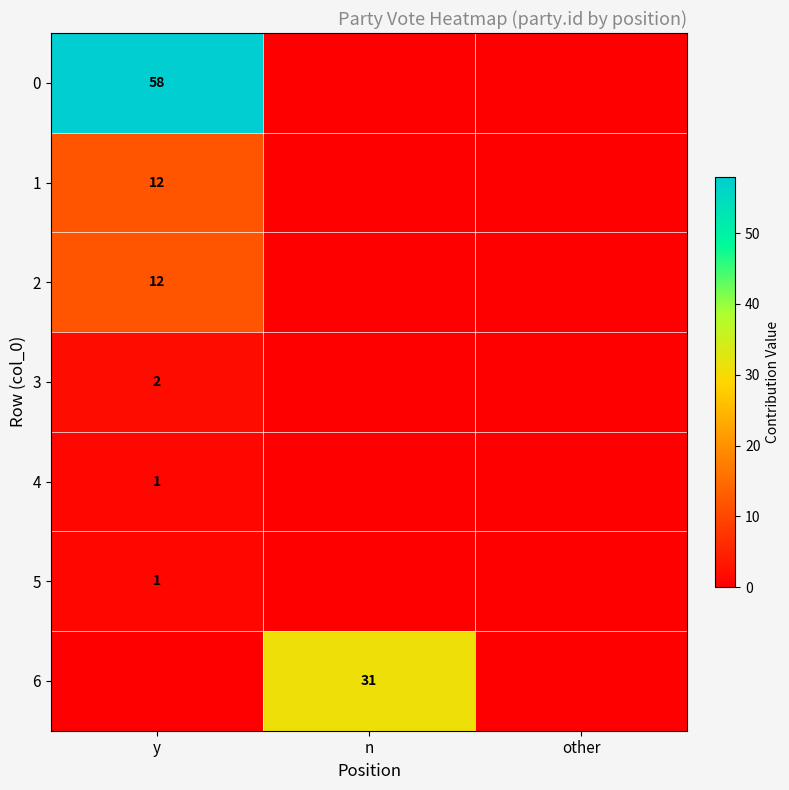

The value of 4 at y is 1. True or false?

True